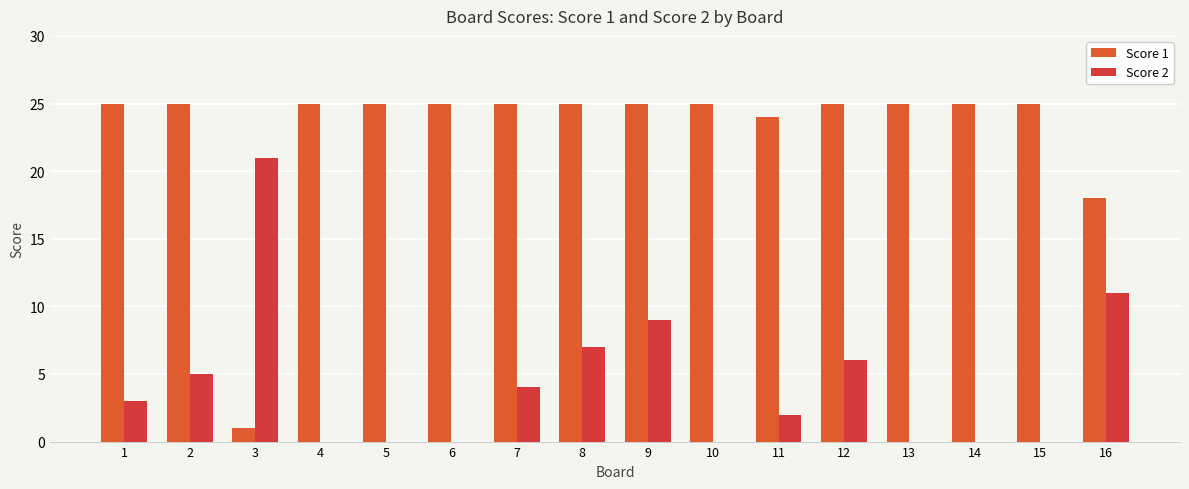

Is the value of Score 1 at 14 greater than the value of Score 2 at 8?

Yes